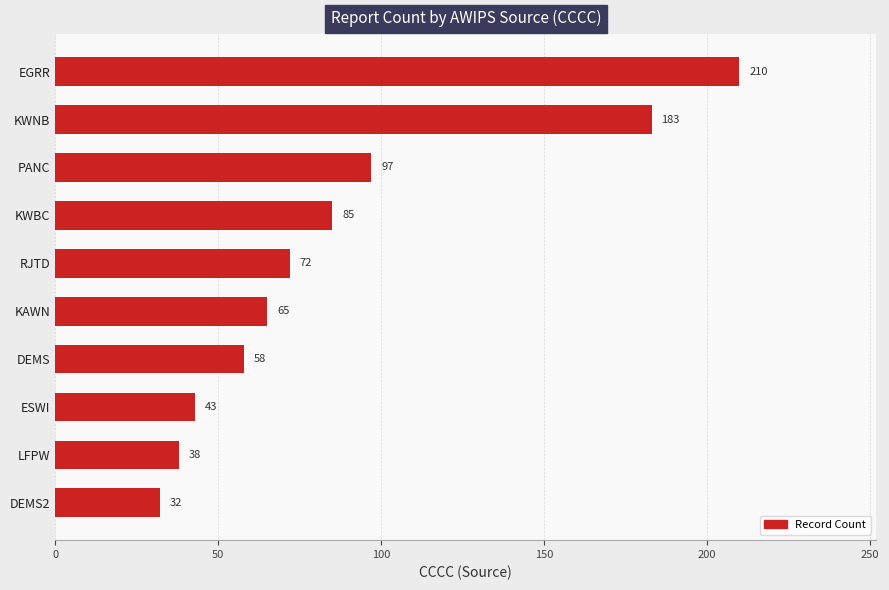

What is the value of the 3rd bar from the top?

97